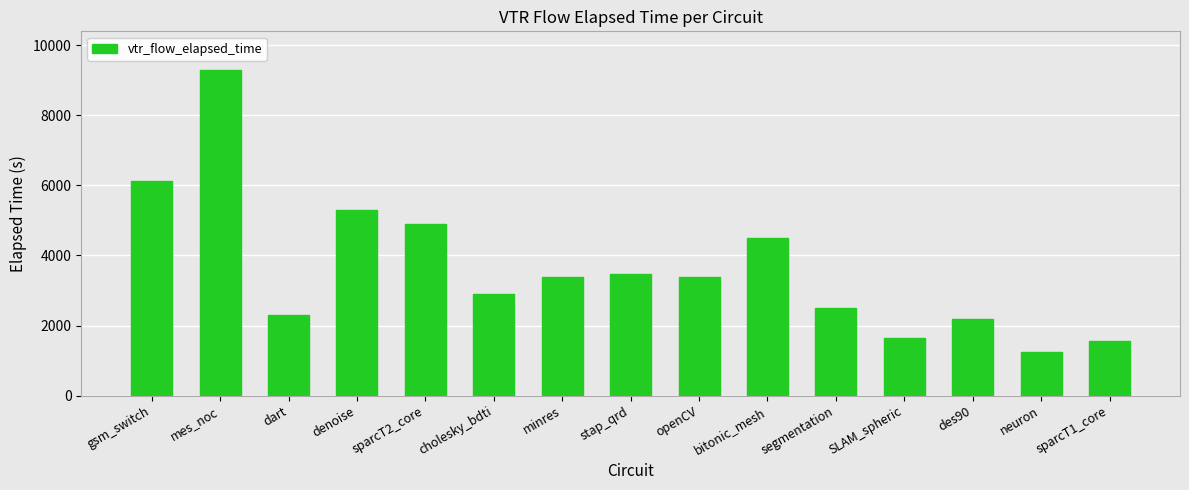

How many categories are shown in the chart?

15